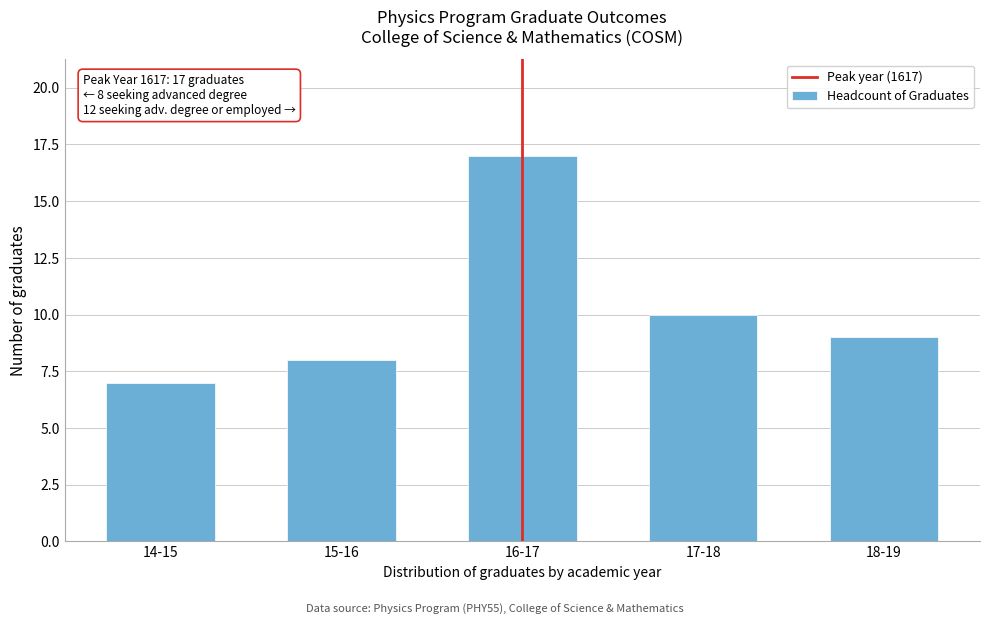

Reading right to left, extract all data points from this chart.

18-19=9	17-18=10	16-17=17	15-16=8	14-15=7